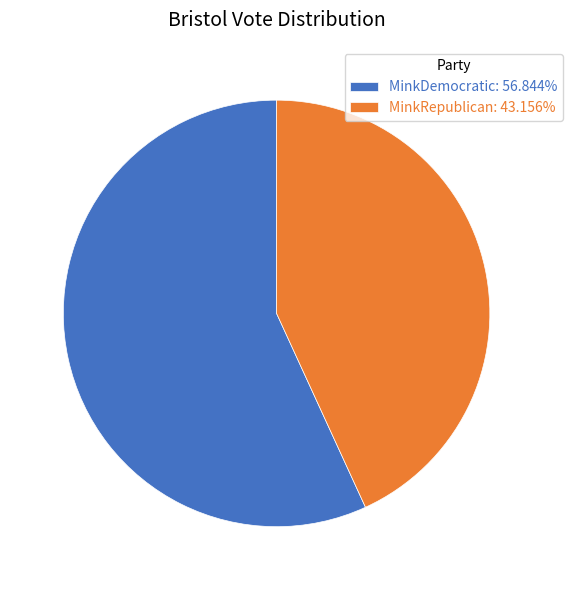

How many segments does this pie chart have?

2